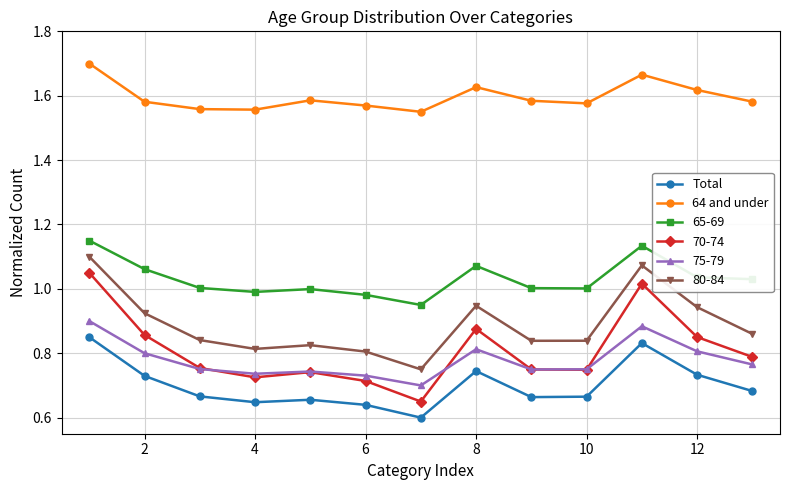

Is this an area chart (filled region under the line)?

No